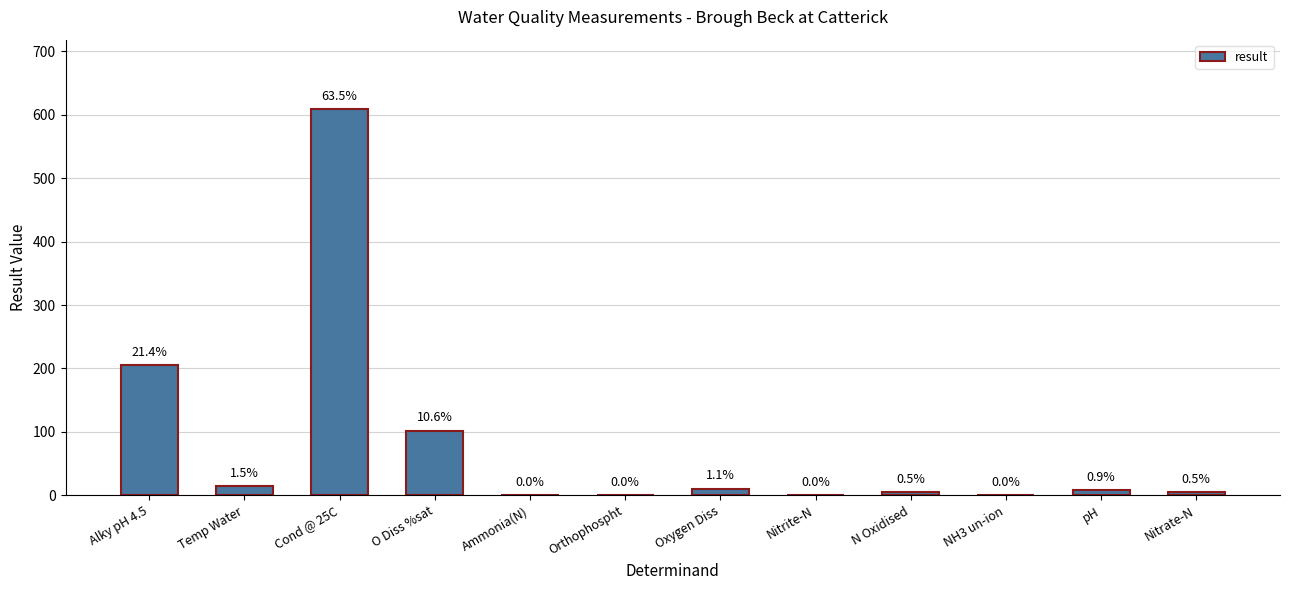

What is the label of the 3rd bar from the left?

Cond @ 25C